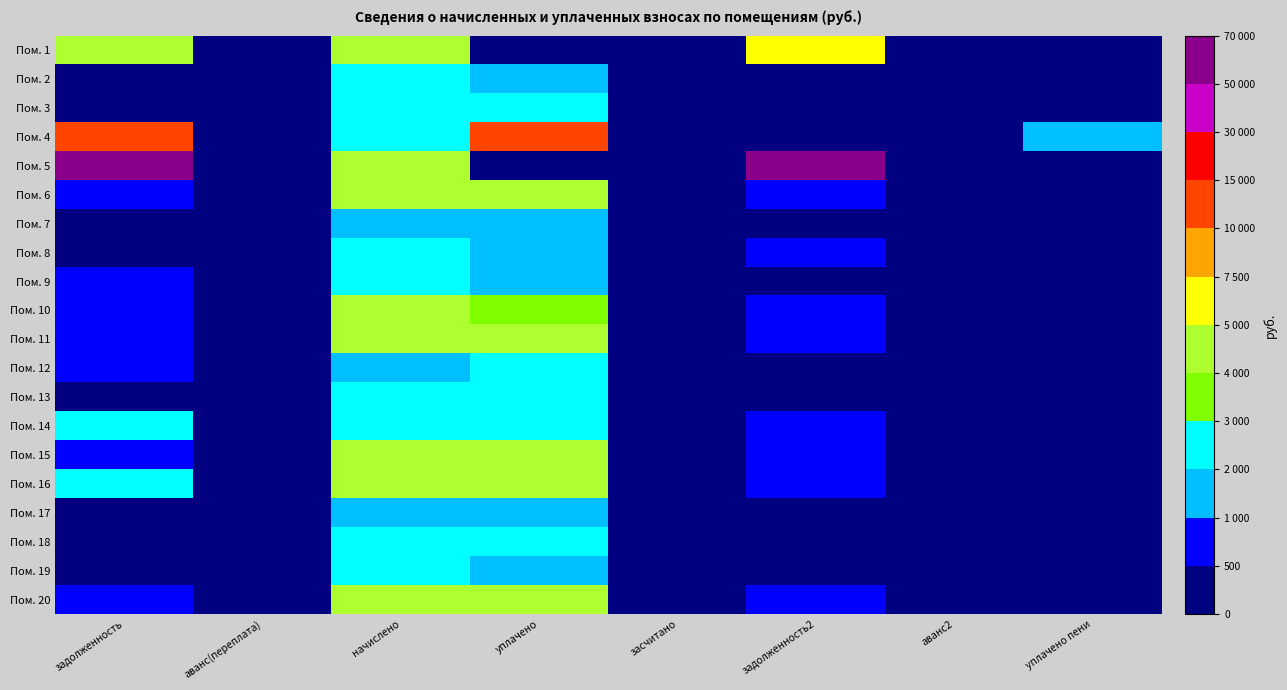

Reading right to left, transcribe all the data shown in this chart.

Пом. 1: уплачено пени=0.0	аванс2=0.0	задолженность2=7004.6	засчитано=0.0	уплачено=0.0	начислено=4303.3	аванс(переплата)=0.0	задолженность=4754.6
Пом. 2: уплачено пени=0.0	аванс2=0.0	задолженность2=334.0	засчитано=0.0	уплачено=1963.7	начислено=2004.2	аванс(переплата)=0.0	задолженность=334.0
Пом. 3: уплачено пени=0.0	аванс2=0.0	задолженность2=395.7	засчитано=0.0	уплачено=2326.1	начислено=2374.1	аванс(переплата)=0.0	задолженность=395.7
Пом. 4: уплачено пени=1345.6	аванс2=0.0	задолженность2=390.9	засчитано=0.0	уплачено=11118.5	начислено=2014.2	аванс(переплата)=0.0	задолженность=11638.8
Пом. 5: уплачено пени=0.0	аванс2=0.0	задолженность2=69438.0	засчитано=0.0	уплачено=0.0	начислено=4383.2	аванс(переплата)=0.0	задолженность=66052.3
Пом. 6: уплачено пени=0.0	аванс2=0.0	задолженность2=708.9	засчитано=0.0	уплачено=4167.3	начислено=4253.3	аванс(переплата)=0.0	задолженность=708.9
Пом. 7: уплачено пени=0.0	аванс2=0.0	задолженность2=332.4	засчитано=0.0	уплачено=1953.9	начислено=1994.2	аванс(переплата)=0.0	задолженность=332.4
Пом. 8: уплачено пени=0.7	аванс2=0.0	задолженность2=786.4	засчитано=0.0	уплачено=1918.2	начислено=2359.1	аванс(переплата)=0.0	задолженность=393.2
Пом. 9: уплачено пени=0.4	аванс2=0.0	задолженность2=334.0	засчитано=0.0	уплачено=1963.7	начислено=2004.2	аванс(переплата)=0.0	задолженность=668.1
Пом. 10: уплачено пени=0.0	аванс2=0.0	задолженность2=713.0	засчитано=0.0	уплачено=3565.2	начислено=4278.3	аванс(переплата)=0.0	задолженность=713.0
Пом. 11: уплачено пени=0.0	аванс2=0.0	задолженность2=709.6	засчитано=0.0	уплачено=4167.3	начислено=4253.3	аванс(переплата)=0.0	задолженность=708.9
Пом. 12: уплачено пени=82.0	аванс2=0.0	задолженность2=333.5	засчитано=0.0	уплачено=2249.3	начислено=1994.2	аванс(переплата)=0.0	задолженность=667.0
Пом. 13: уплачено пени=0.0	аванс2=0.0	задолженность2=0.0	засчитано=0.0	уплачено=2359.1	начислено=2359.1	аванс(переплата)=47.7	задолженность=0.0
Пом. 14: уплачено пени=98.9	аванс2=0.0	задолженность2=673.2	засчитано=0.0	уплачено=2844.1	начислено=2004.2	аванс(переплата)=0.0	задолженность=2593.2
Пом. 15: уплачено пени=0.0	аванс2=0.0	задолженность2=713.0	засчитано=0.0	уплачено=4191.8	начислено=4278.3	аванс(переплата)=0.0	задолженность=713.0
Пом. 16: уплачено пени=5.7	аванс2=0.0	задолженность2=708.9	засчитано=0.0	уплачено=4790.3	начислено=4253.3	аванс(переплата)=0.0	задолженность=2128.6
Пом. 17: уплачено пени=0.0	аванс2=0.0	задолженность2=332.4	засчитано=0.0	уплачено=1953.9	начислено=1994.2	аванс(переплата)=0.0	задолженность=332.4
Пом. 18: уплачено пени=0.3	аванс2=0.0	задолженность2=393.2	засчитано=0.0	уплачено=2279.1	начислено=2359.1	аванс(переплата)=0.0	задолженность=393.2
Пом. 19: уплачено пени=0.0	аванс2=0.0	задолженность2=334.0	засчитано=0.0	уплачено=1963.7	начислено=2004.2	аванс(переплата)=0.0	задолженность=334.0
Пом. 20: уплачено пени=0.0	аванс2=0.0	задолженность2=713.0	засчитано=0.0	уплачено=4191.8	начислено=4278.3	аванс(переплата)=0.0	задолженность=713.0